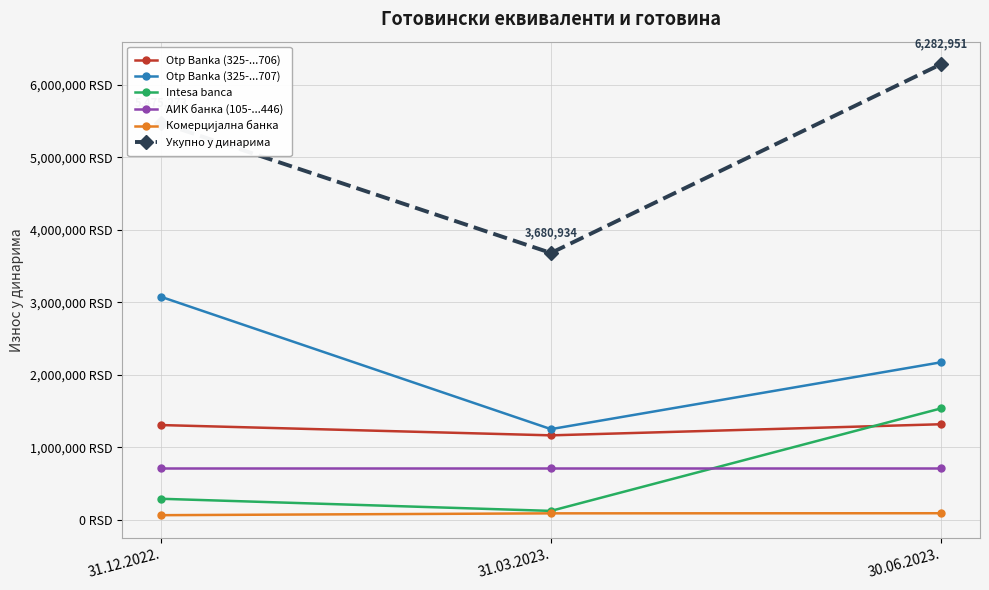

Which has a higher value, 30.06.2023. or 31.03.2023.?

30.06.2023.